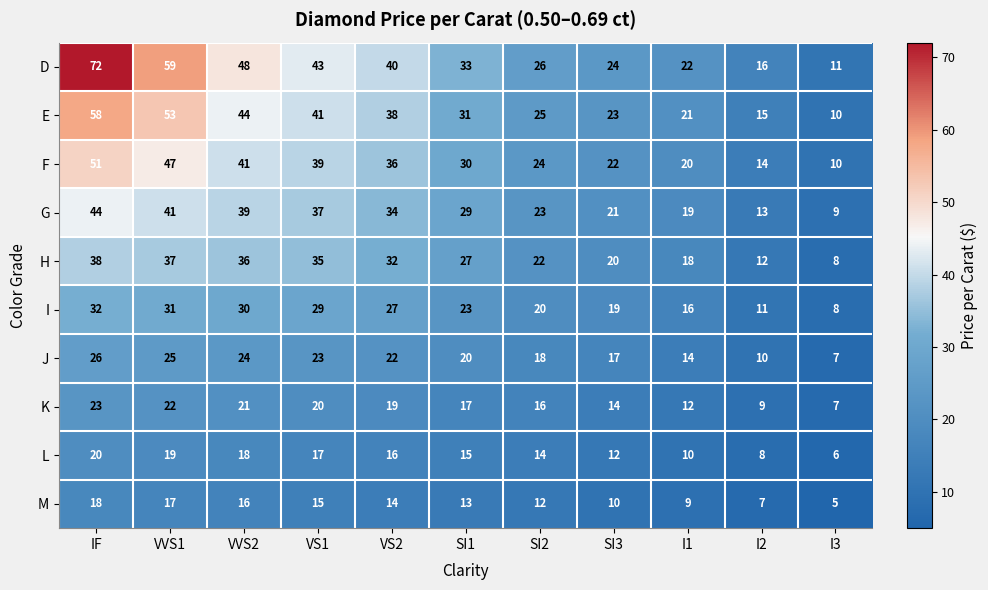

Rank the categories by M value from lowest to highest.

I3, I2, I1, SI3, SI2, SI1, VS2, VS1, VVS2, VVS1, IF